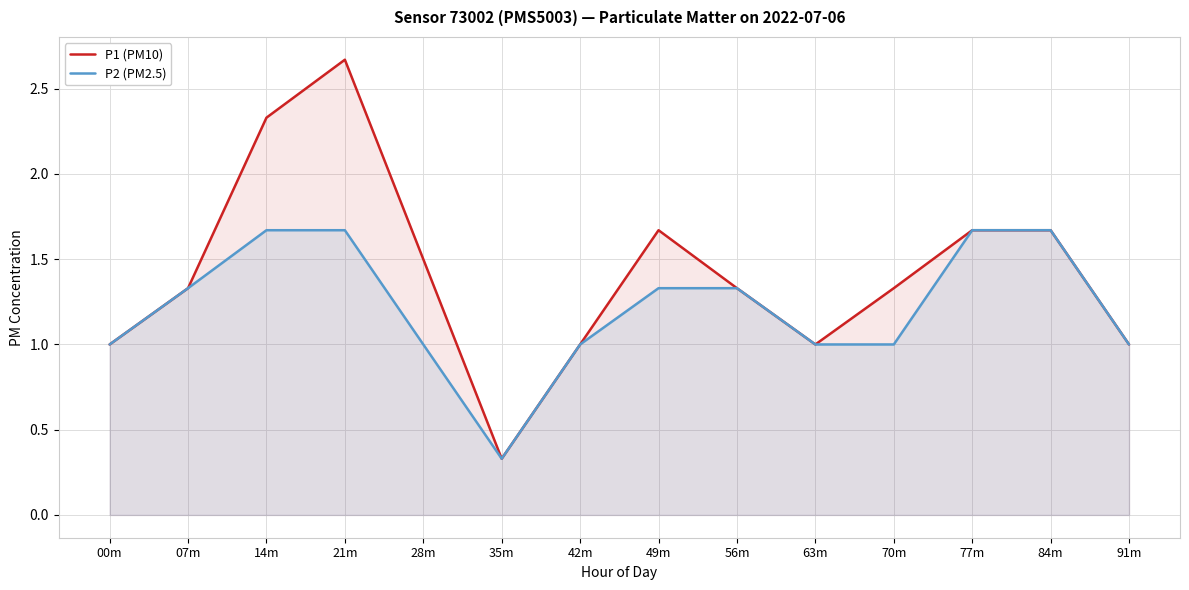

The value of P2 (PM2.5) at 77m is 1.7. True or false?

True